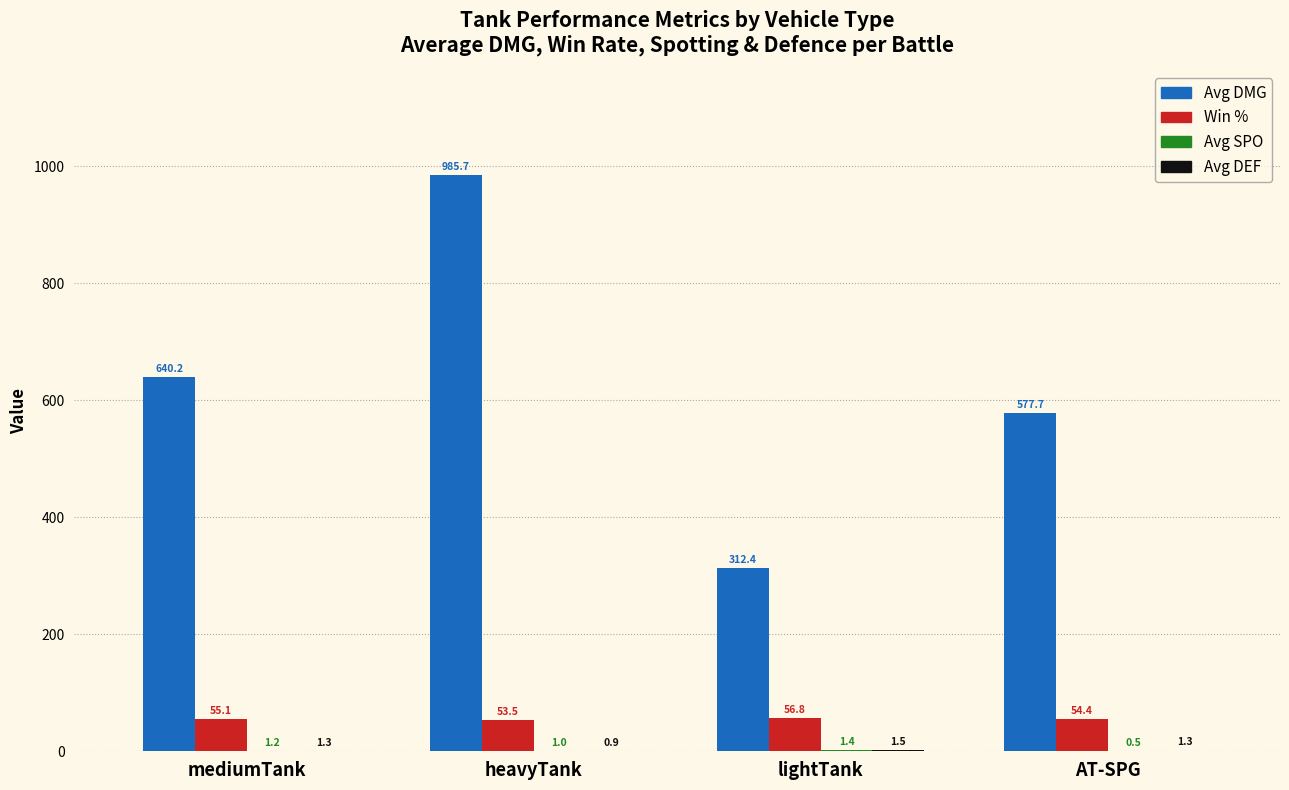

What is the sum of the Win % values at lightTank and AT-SPG?

111.2